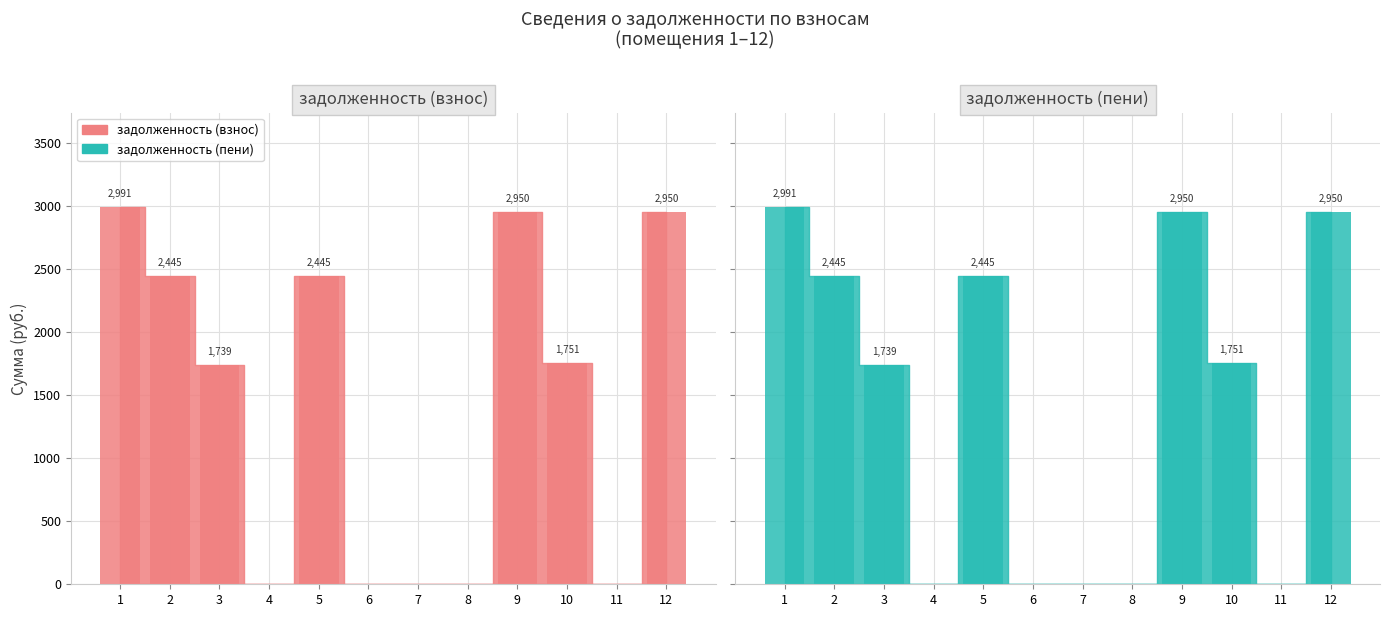

True or false: задолженность (пени) has a value of 2950.4 at 12.

True